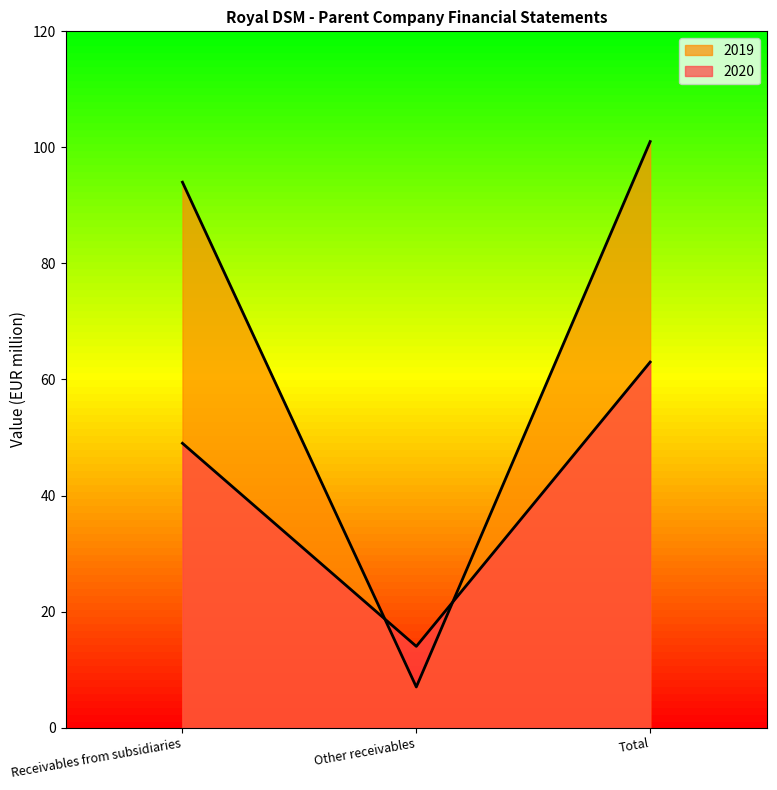

What is the difference between the 2020 values at Other receivables and Receivables from subsidiaries?

35